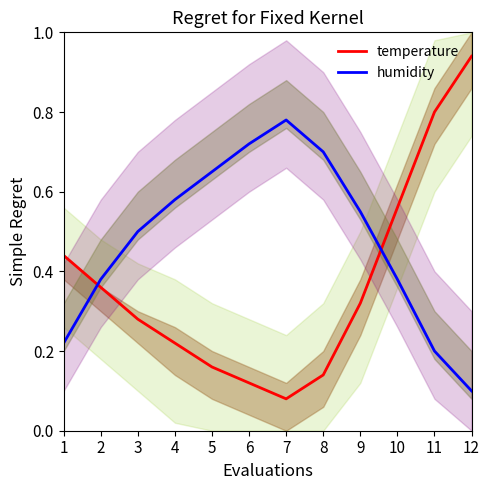

Which series has the widest spread of values?

temperature